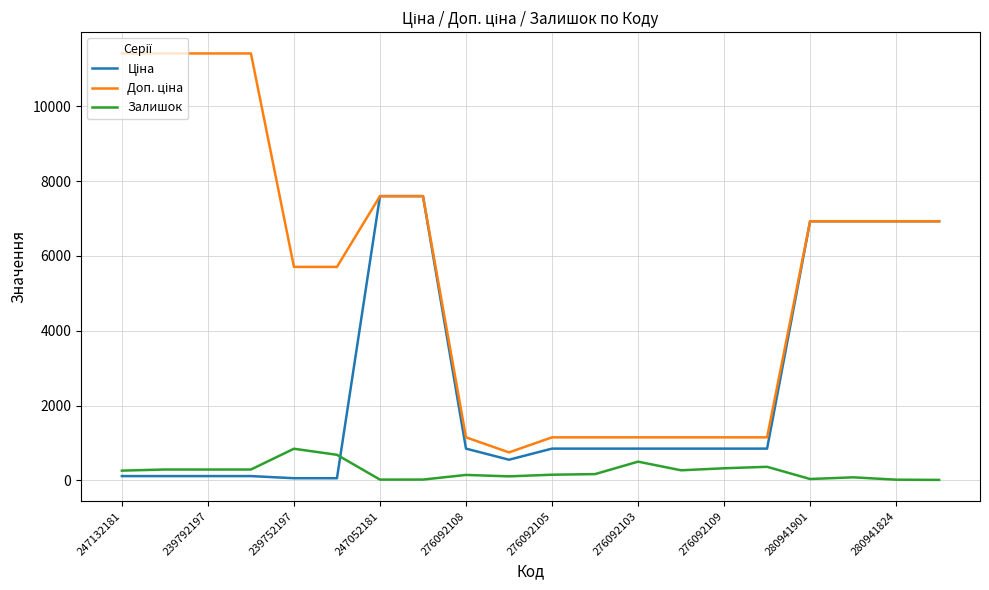

Does the chart have visible grid lines?

Yes